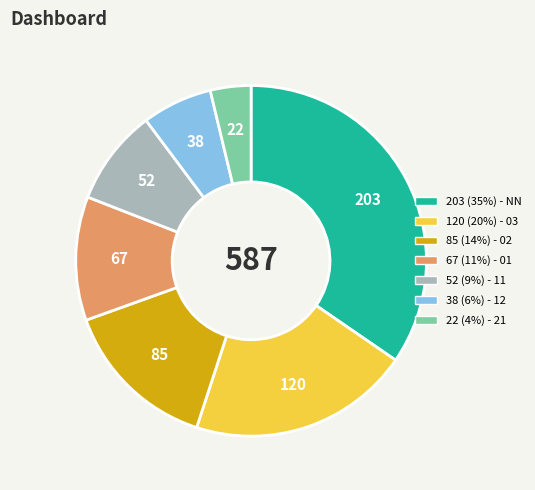

Is there any slice that represents more than half of the pie?

No